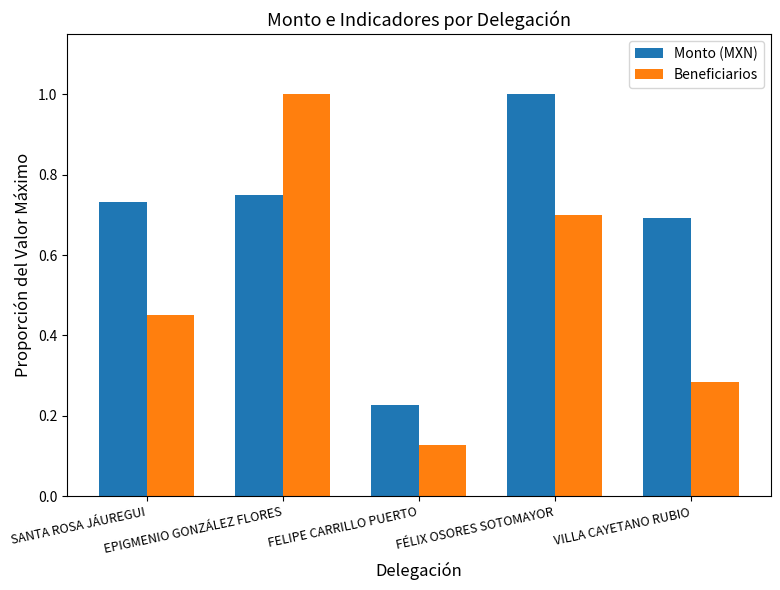

How many distinct data groups are displayed?

2